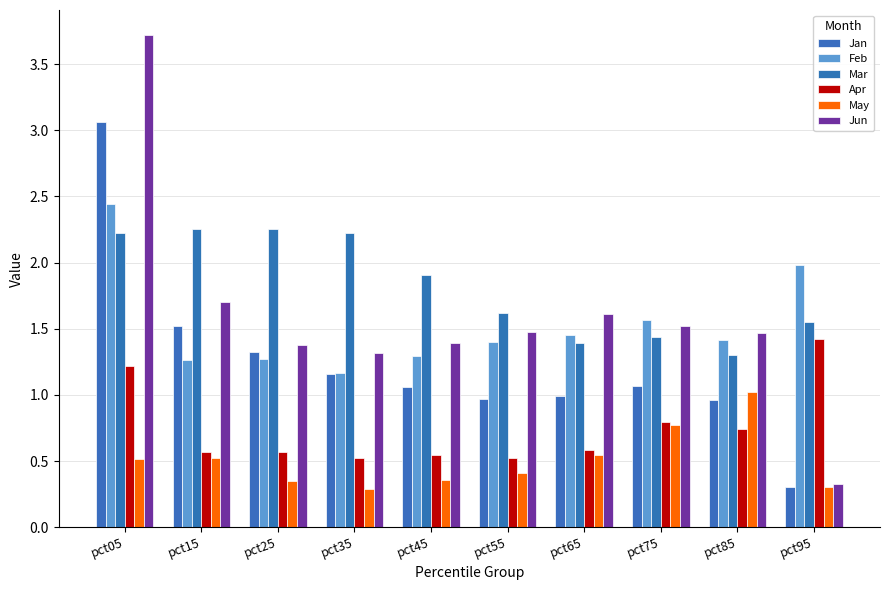

Which category has the highest value in the Apr series?

pct95